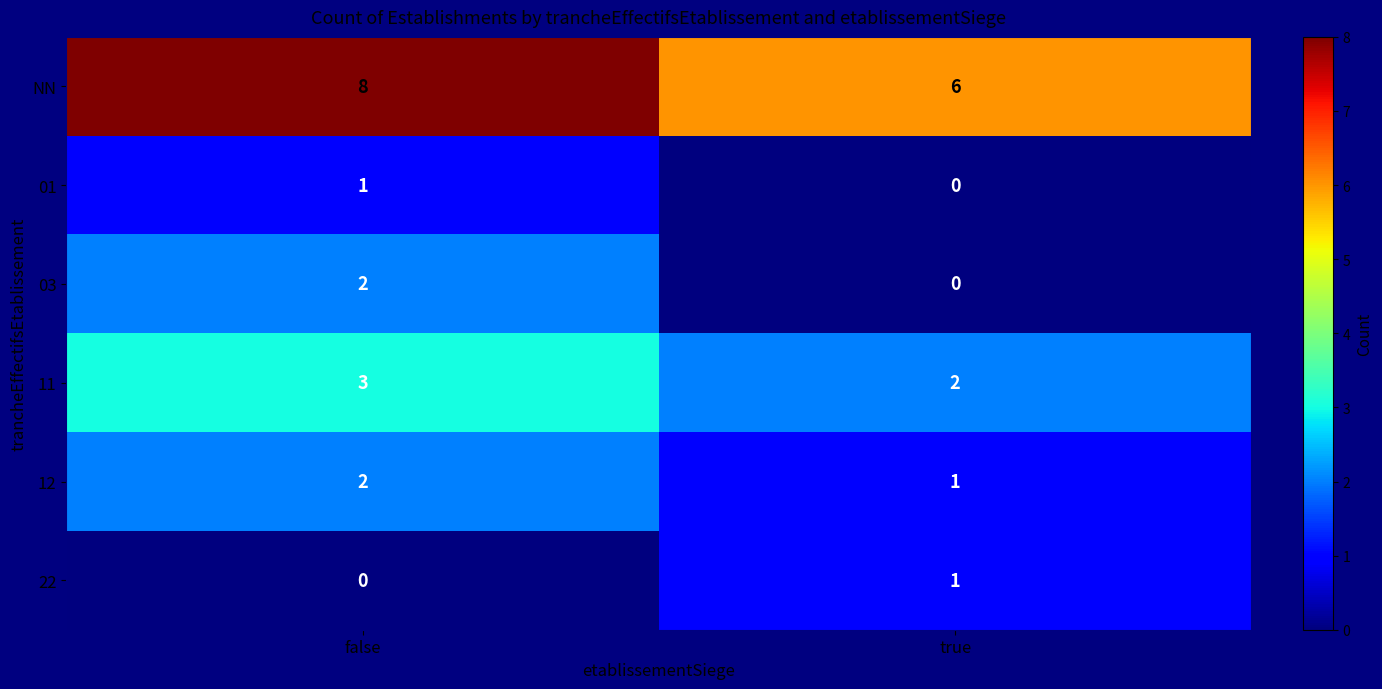

What is the sum of all 11 values?

5